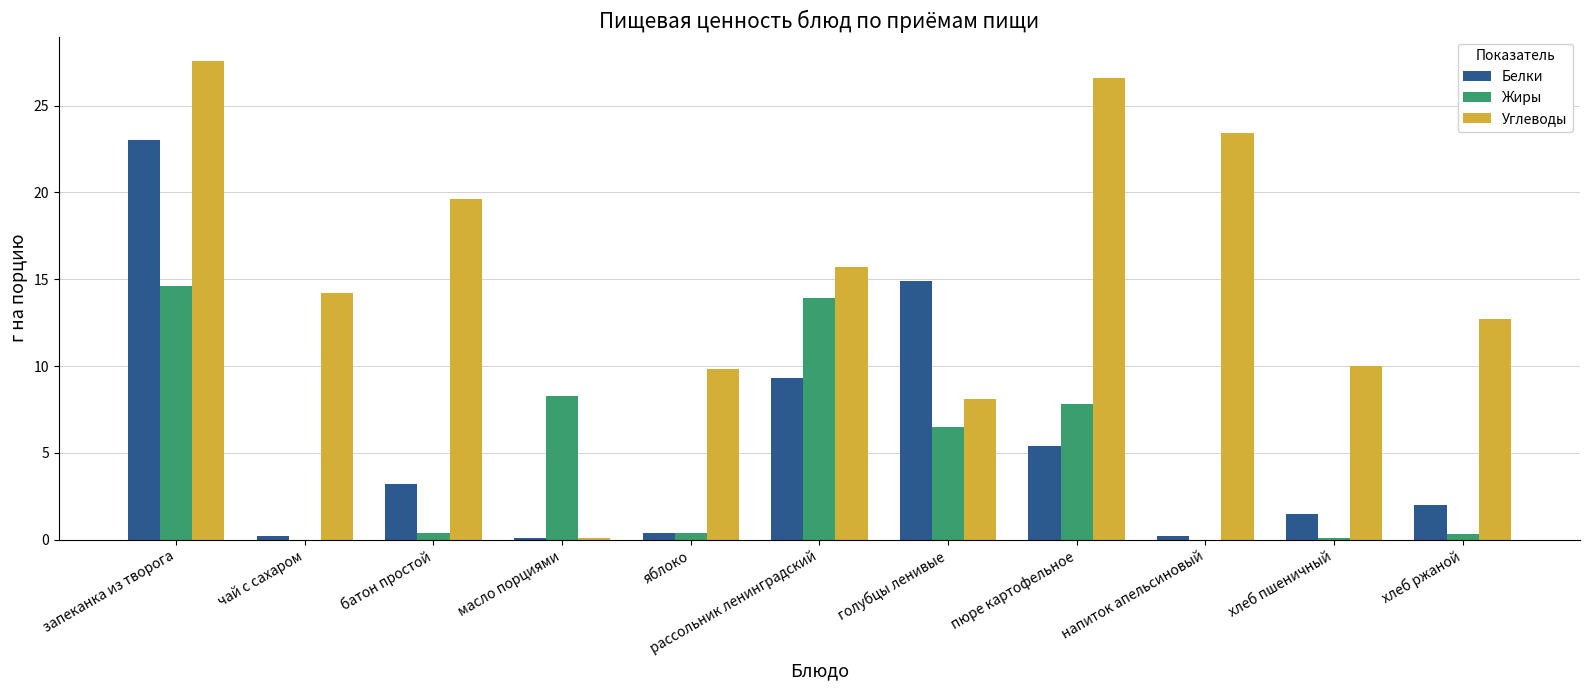

What is the highest value of the Белки series?

23.0